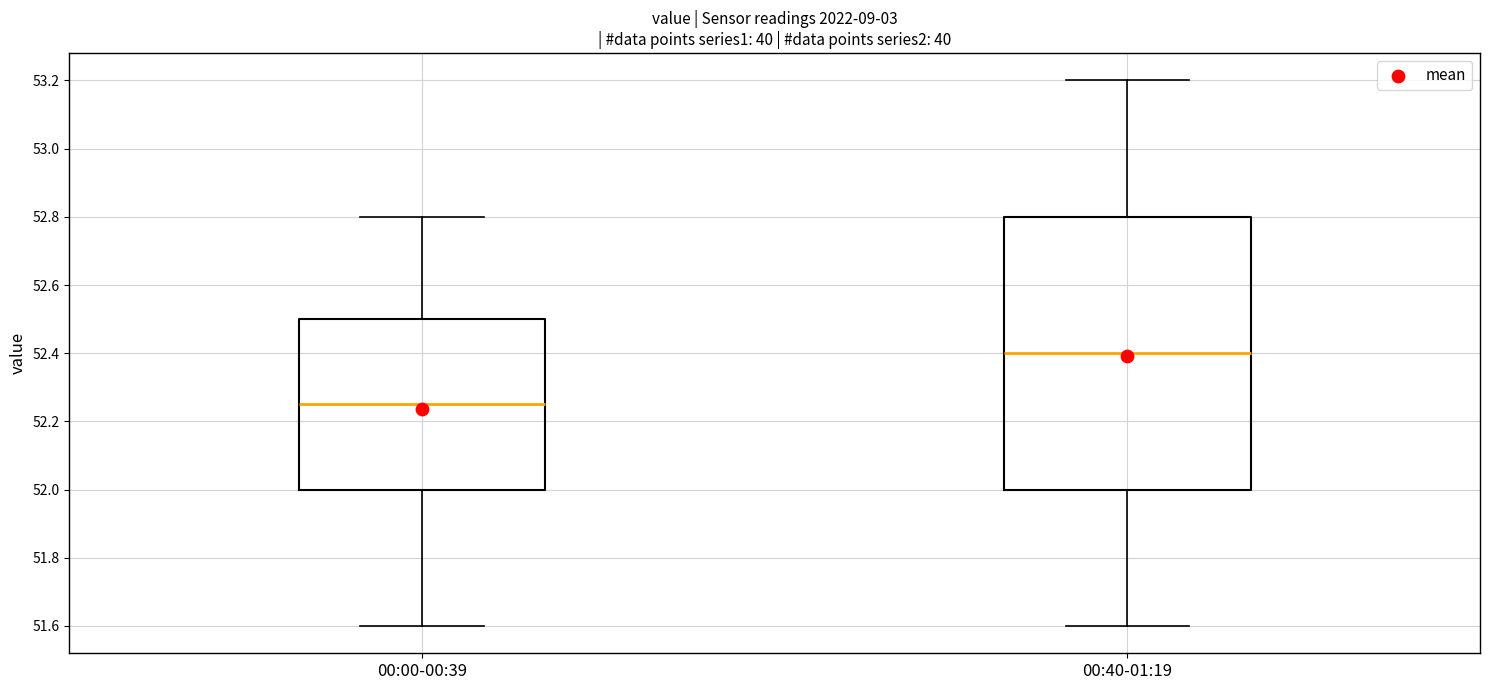

Where does the upper whisker of the box for 00:40-01:19 end on the y-axis? The values are not printed on the chart, so give them approximately, as read against the axis.

53.20